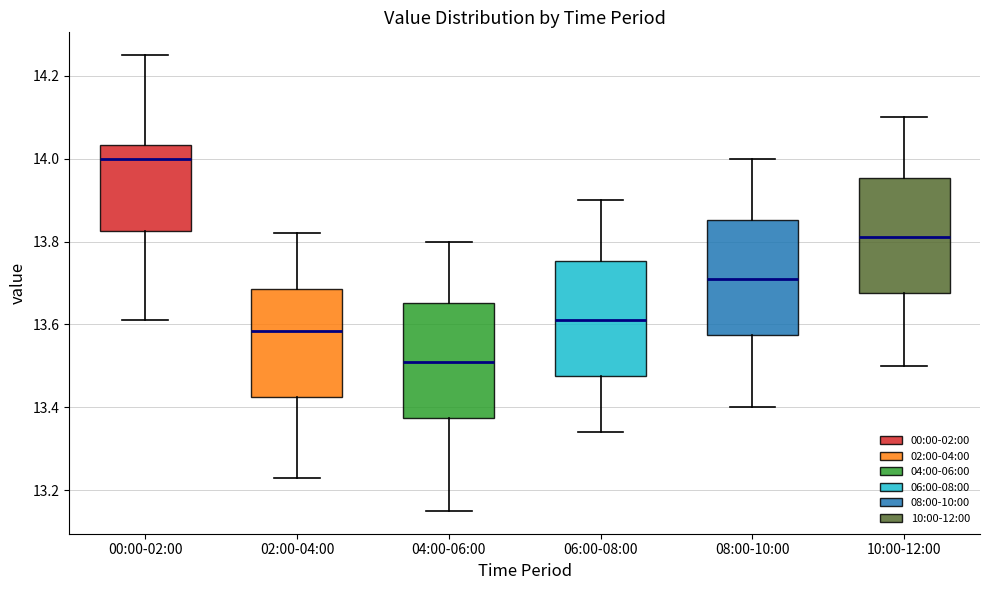

Where does the upper whisker of the box for 04:00-06:00 end on the y-axis? The values are not printed on the chart, so give them approximately, as read against the axis.

13.80